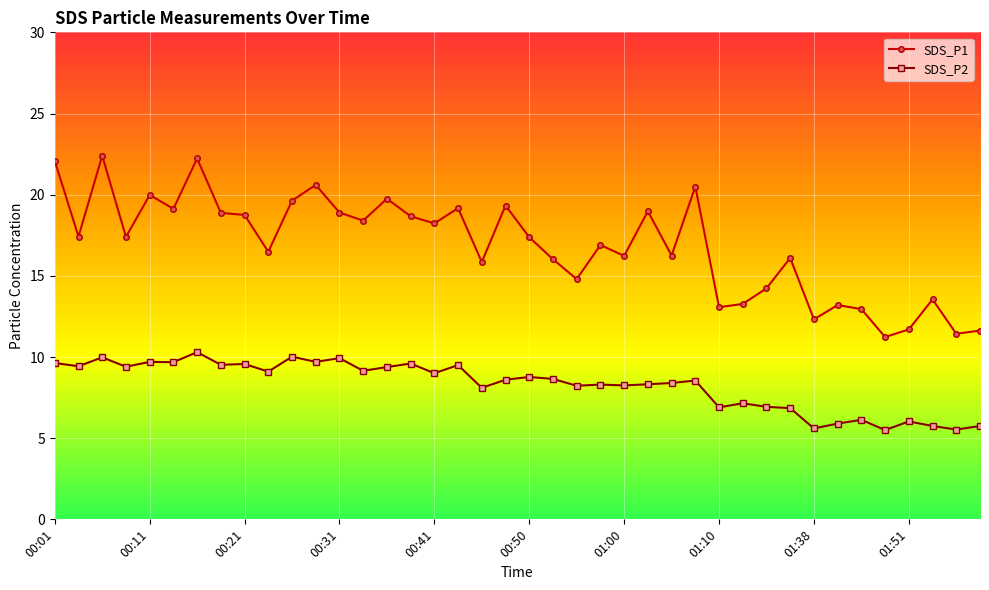

What is the difference between the maximum and minimum values in the SDS_P1 series?

11.2